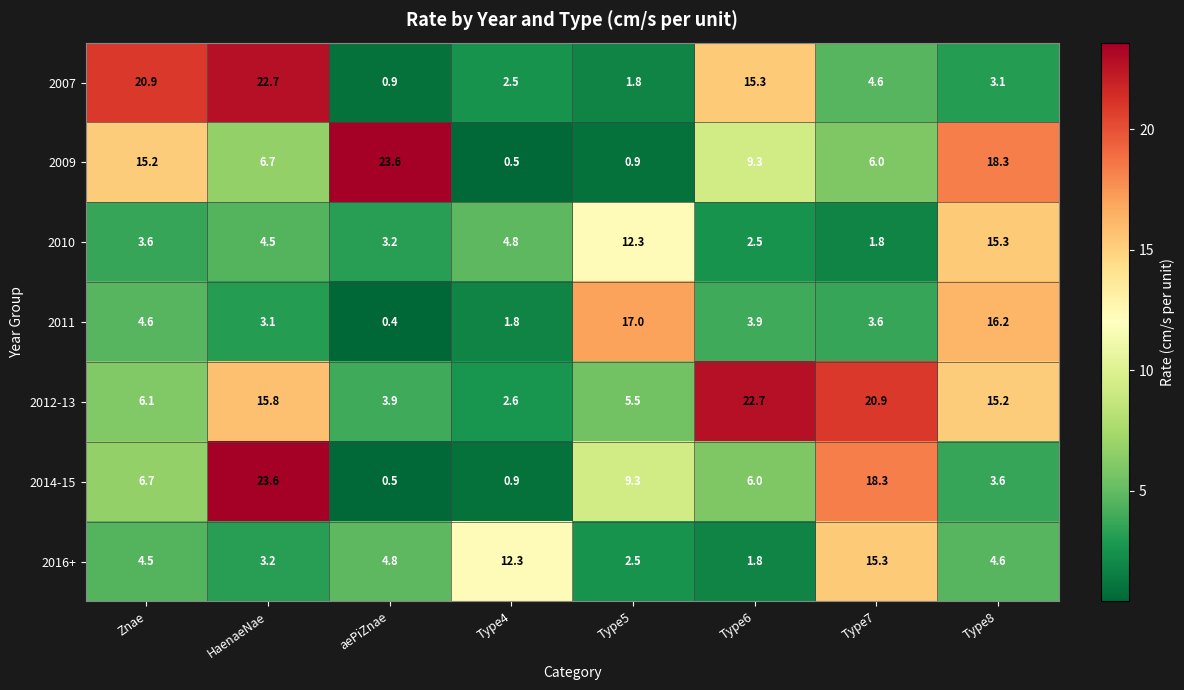

How many values in the 2009 series exceed 9?

4